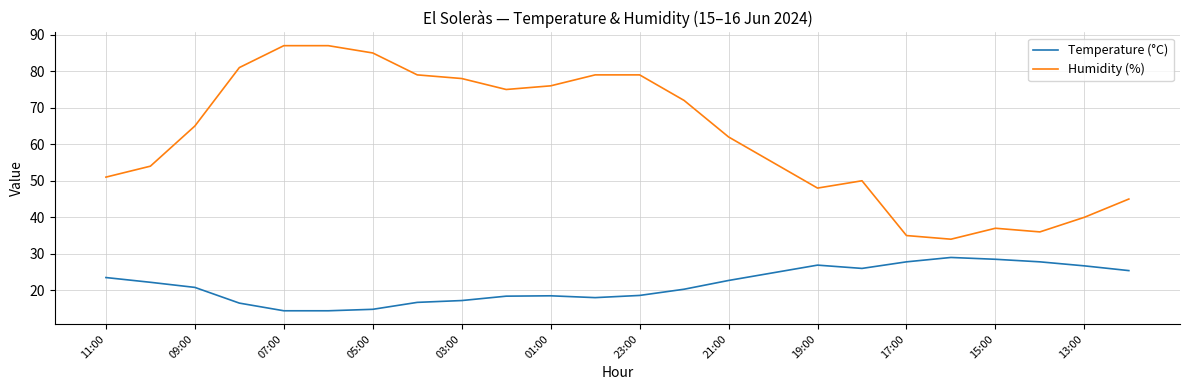

What is the sum of all Temperature (°C) values?

519.9